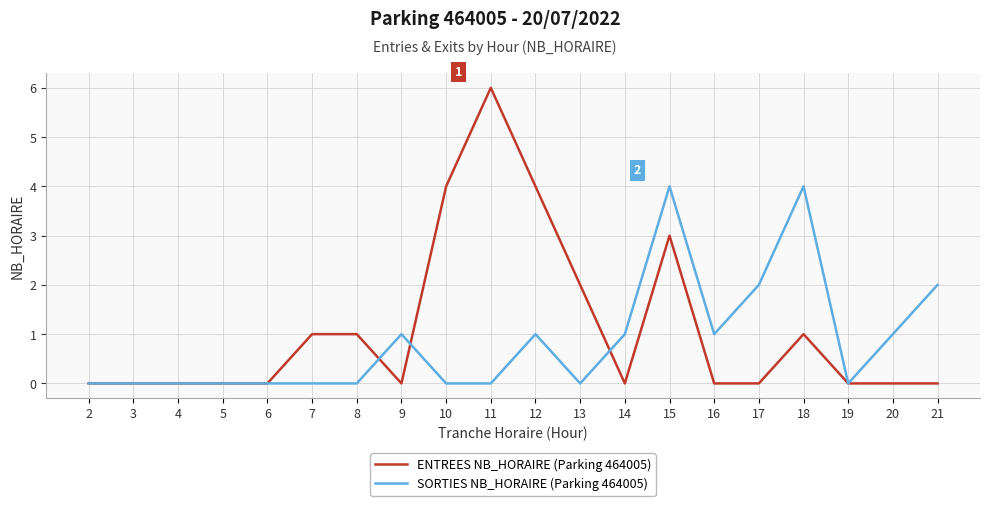

How many lines are shown in the chart?

2